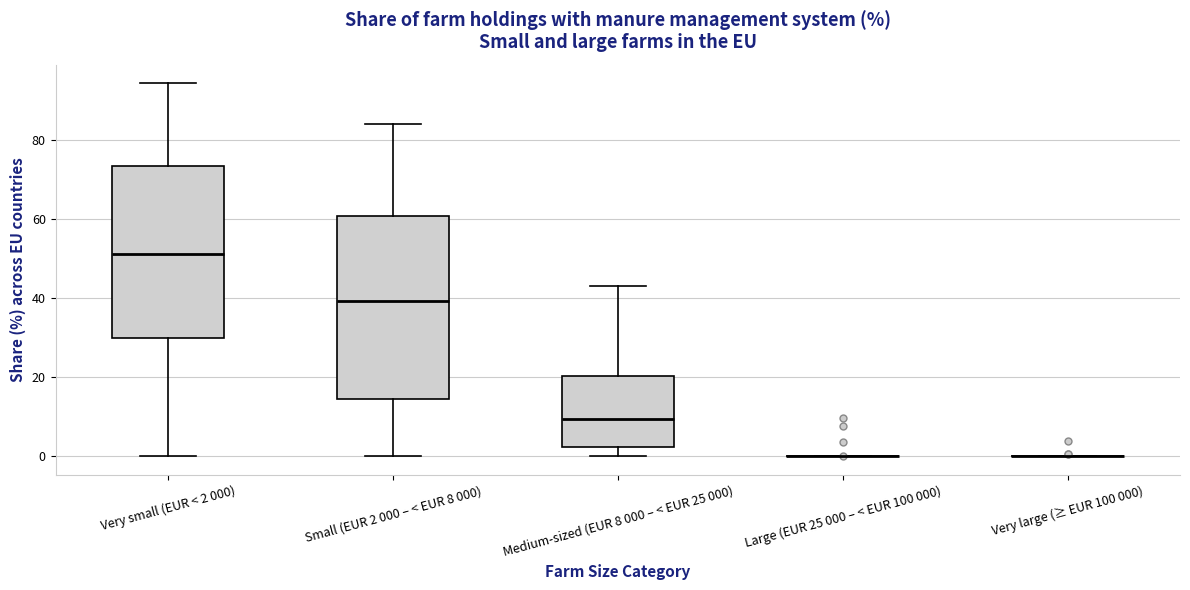

Reading left to right, read every box against the y-axis: the position of its median line, the range the box covers, and the ends of its whiskers. The values are not printed on the chart, so give them approximately, as read against the axis.

Very small (EUR < 2 000): median 52, box 30 to 74, whiskers 0 to 94
Small (EUR 2 000 – < EUR 8 000): median 40, box 14 to 60, whiskers 0 to 84
Medium-sized (EUR 8 000 – < EUR 25 000): median 10, box 2 to 20, whiskers 0 to 44
Large (EUR 25 000 – < EUR 100 000): box collapsed to a line at 0, whiskers 0 to 0
Very large (≥ EUR 100 000): box collapsed to a line at 0, whiskers 0 to 0